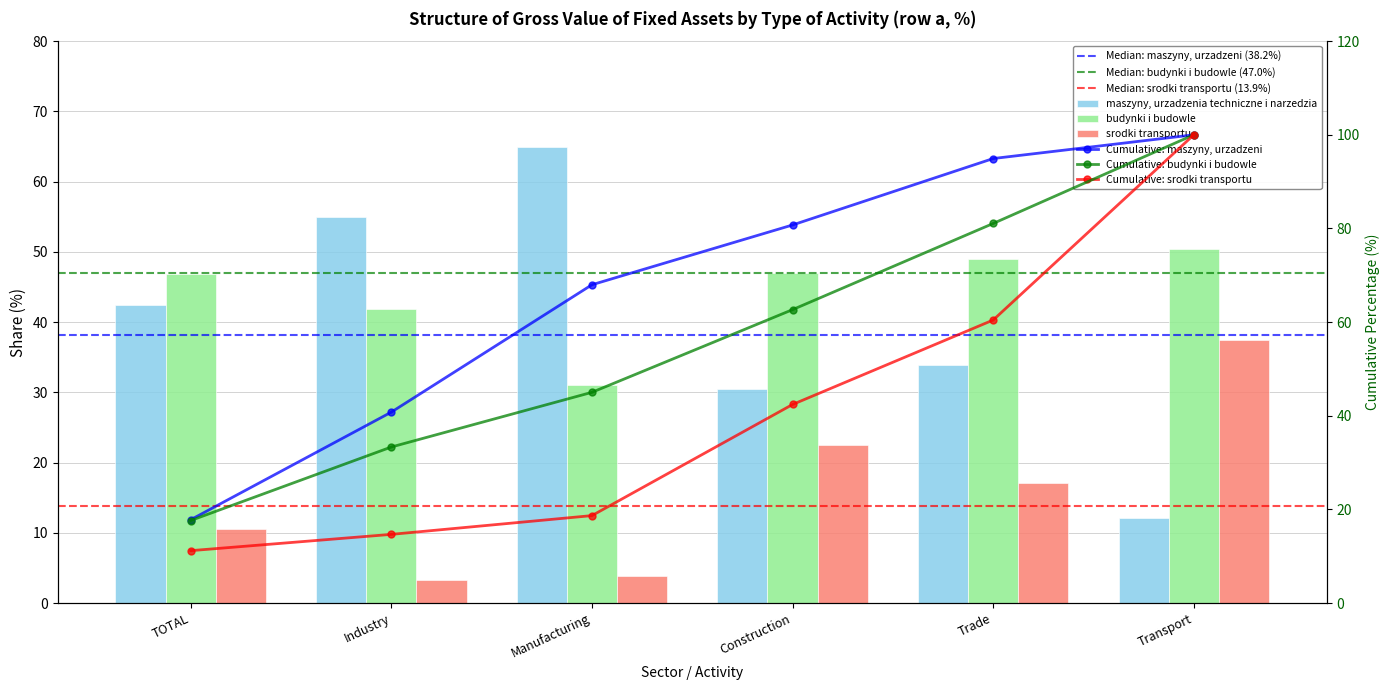

Which has a higher value, Construction or Industry?

Industry